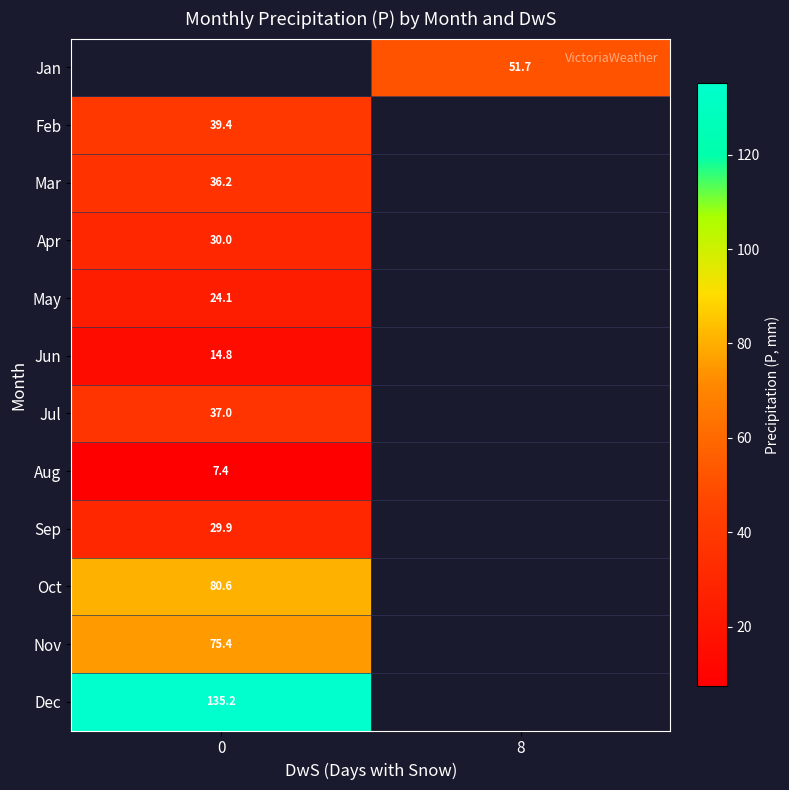

The value of row_8 at 0 is 29.9. True or false?

True